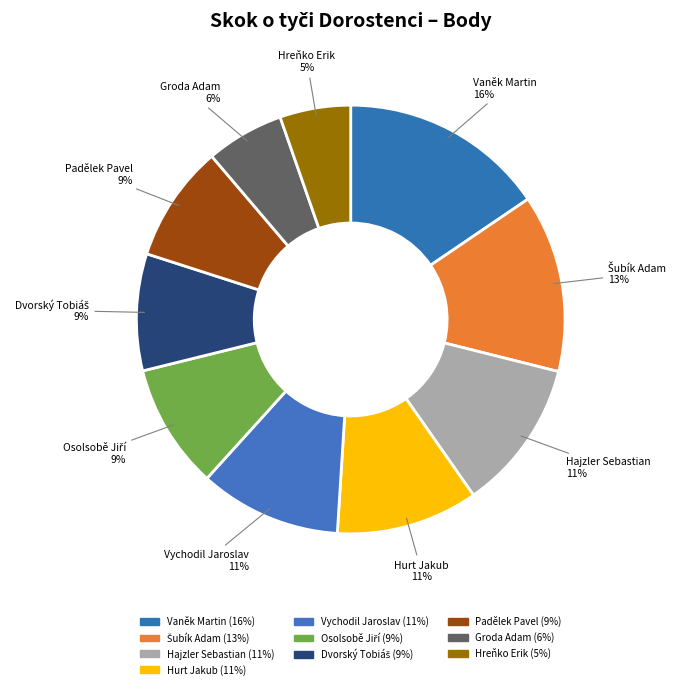

Rank the categories by value from lowest to highest.

Hreňko Erik, Groda Adam, Dvorský Tobiáš, Padělek Pavel, Osolsobě Jiří, Hurt Jakub, Vychodil Jaroslav, Hajzler Sebastian, Šubík Adam, Vaněk Martin